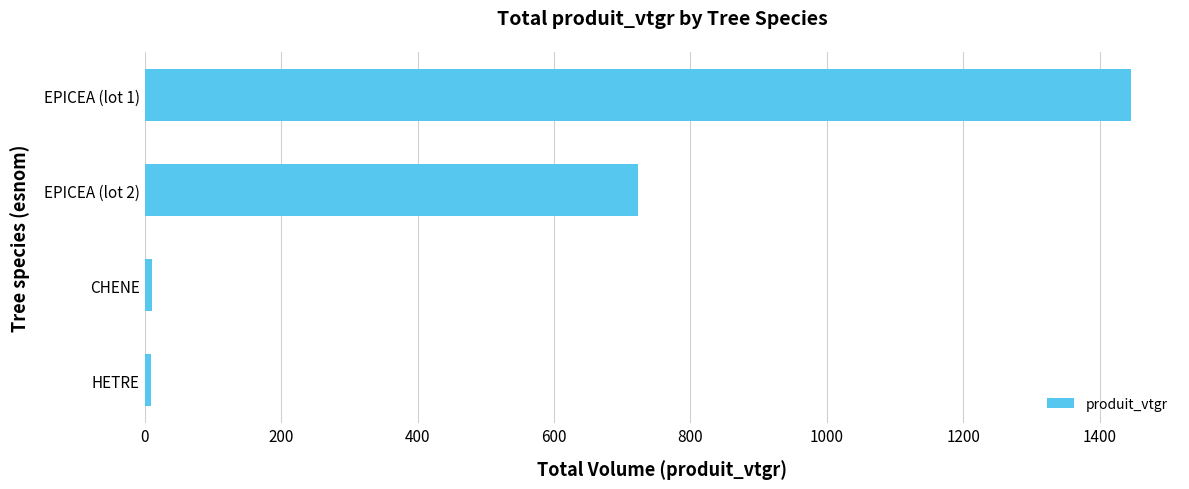

Does the chart contain any negative values?

No